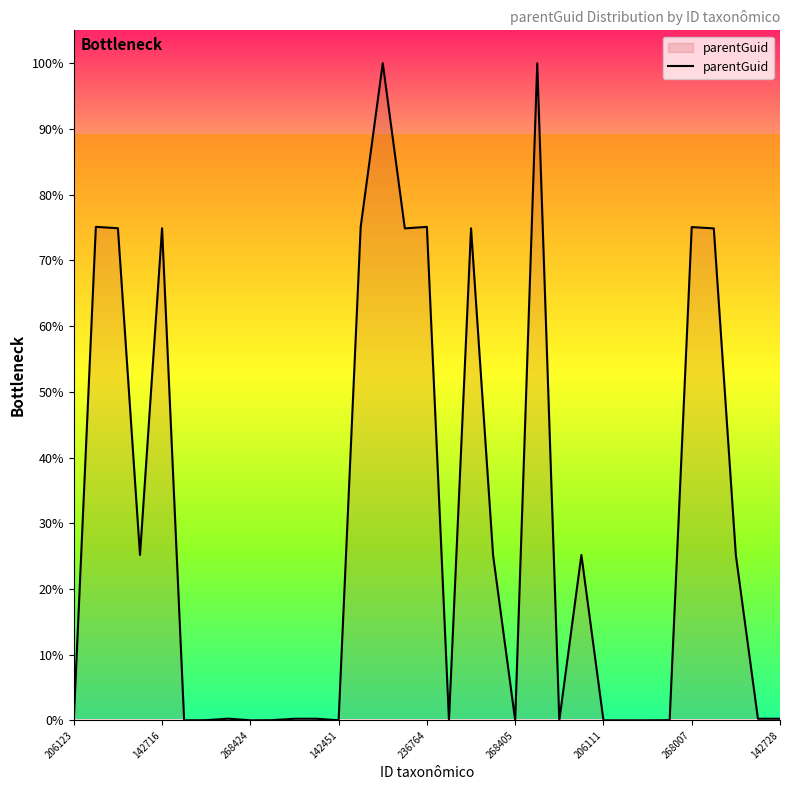

What is the difference between the maximum and minimum values?

100.0